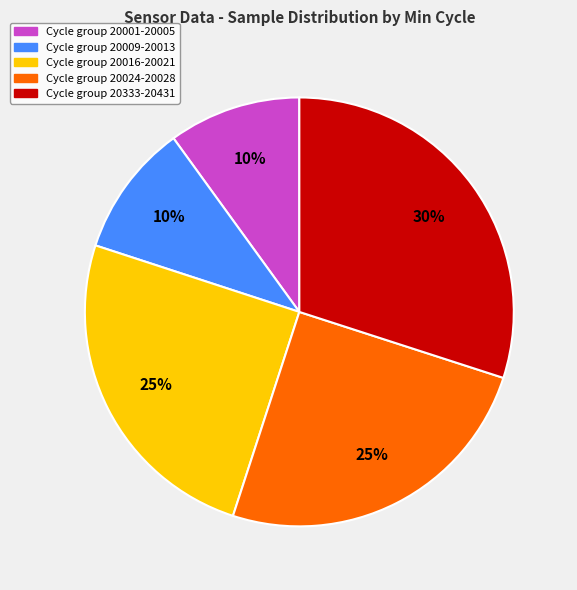

Is there any slice that represents more than half of the pie?

No